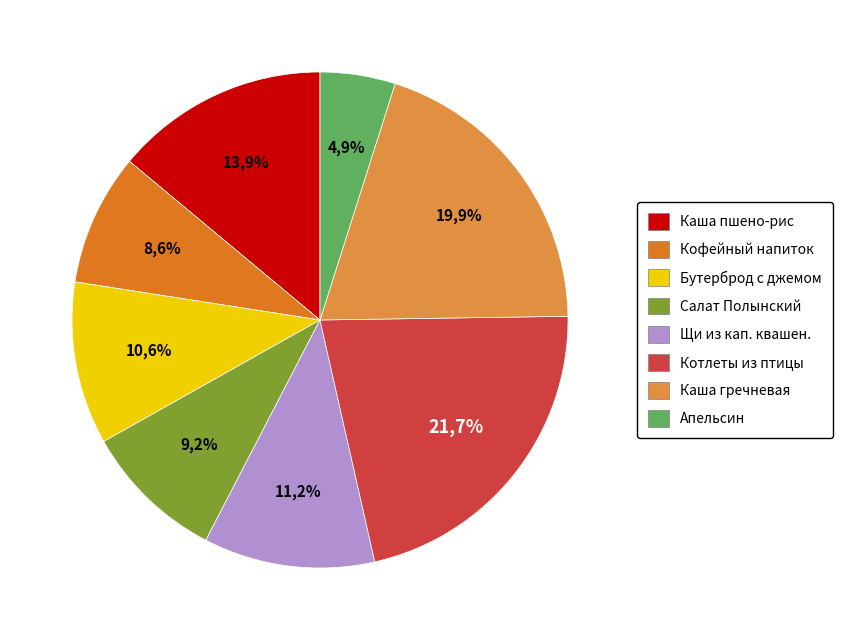

Combined, what portion of the pie is Салат Полынский and Апельсин?

14.1%